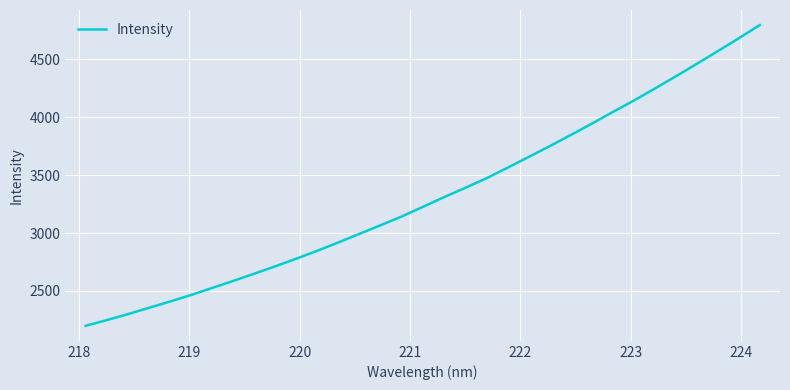

What is the smallest value displayed?

2199.7